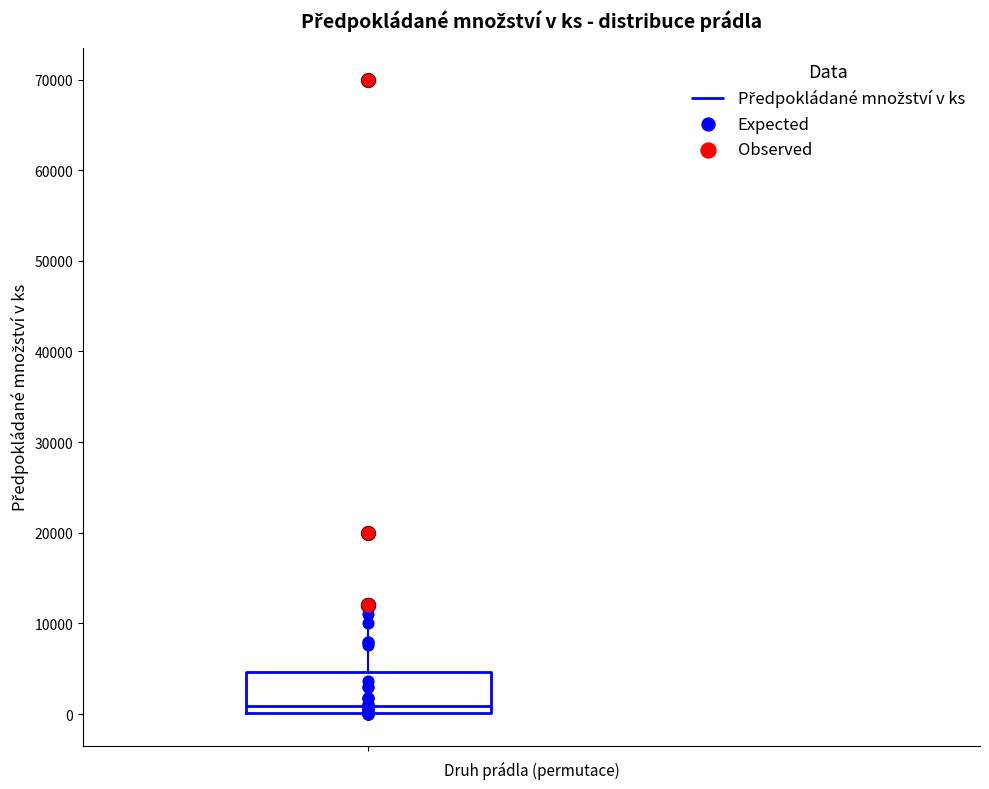

Where is the lower edge of the box on the y-axis? The values are not printed on the chart, so give them approximately, as read against the axis.

0